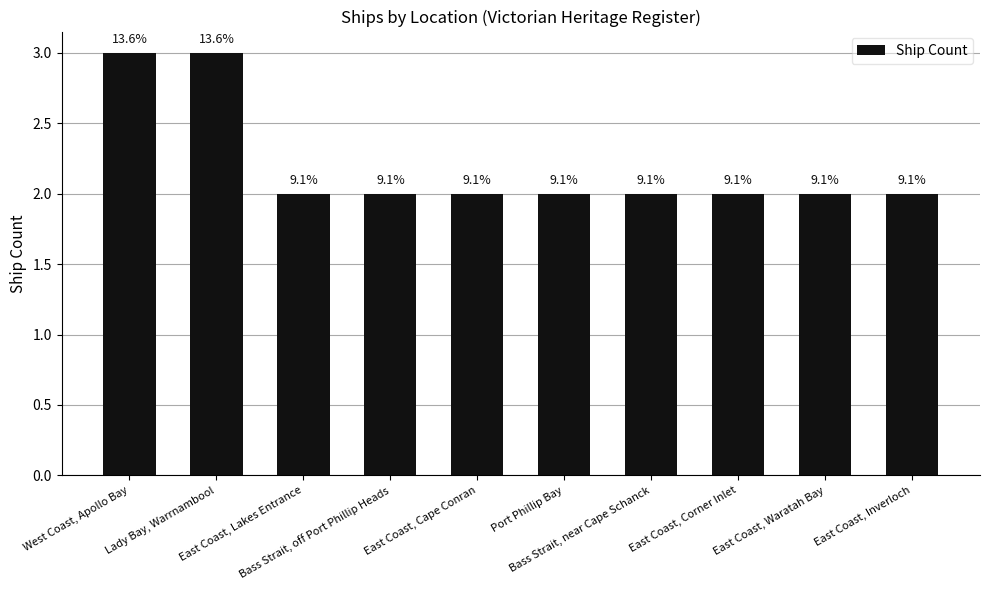

How many bars are there in total?

10